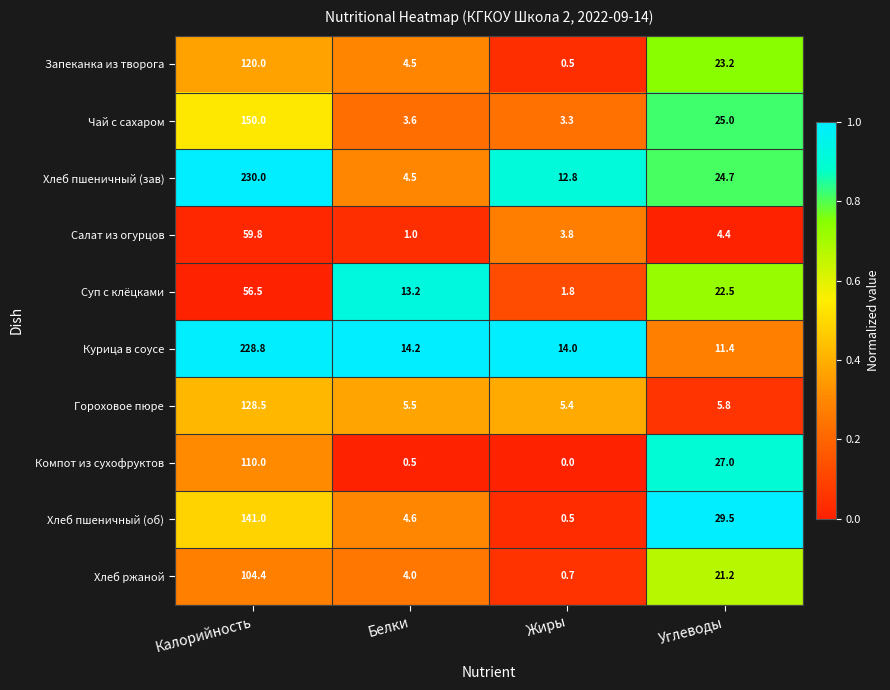

True or false: Курица в соусе has a value of 11.4 at Углеводы.

True